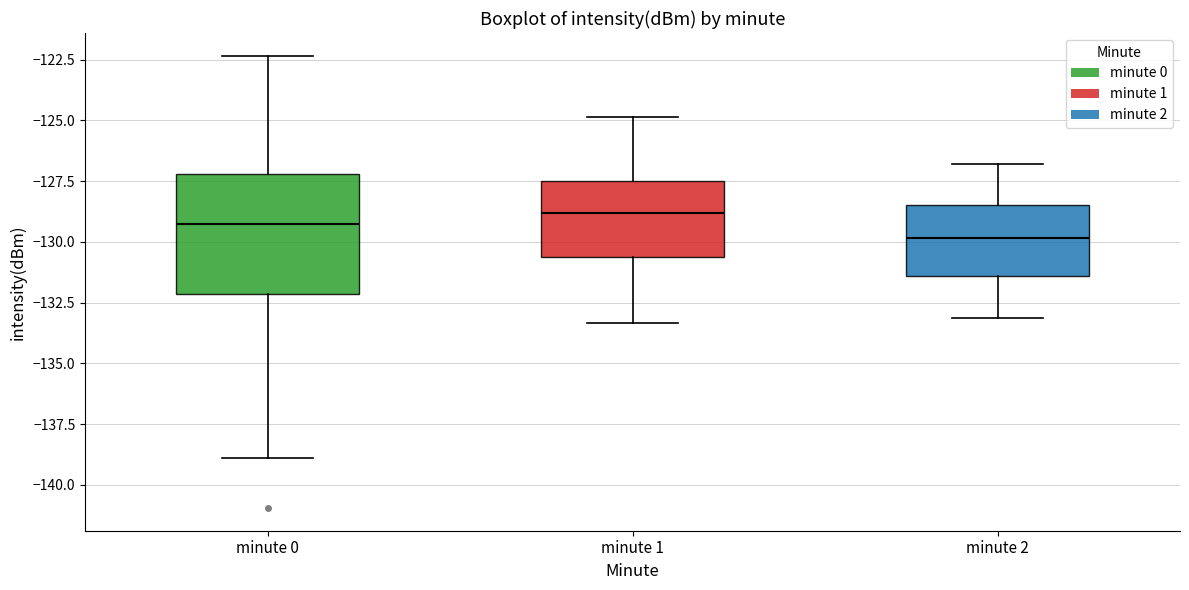

Reading left to right, read every box against the y-axis: the position of its median line, the range the box covers, and the ends of its whiskers. The values are not printed on the chart, so give them approximately, as read against the axis.

minute 0: median -129.5, box -132.0 to -127.0, whiskers -139.0 to -122.5
minute 1: median -129.0, box -130.5 to -127.5, whiskers -133.5 to -125.0
minute 2: median -130.0, box -131.5 to -128.5, whiskers -133.0 to -127.0